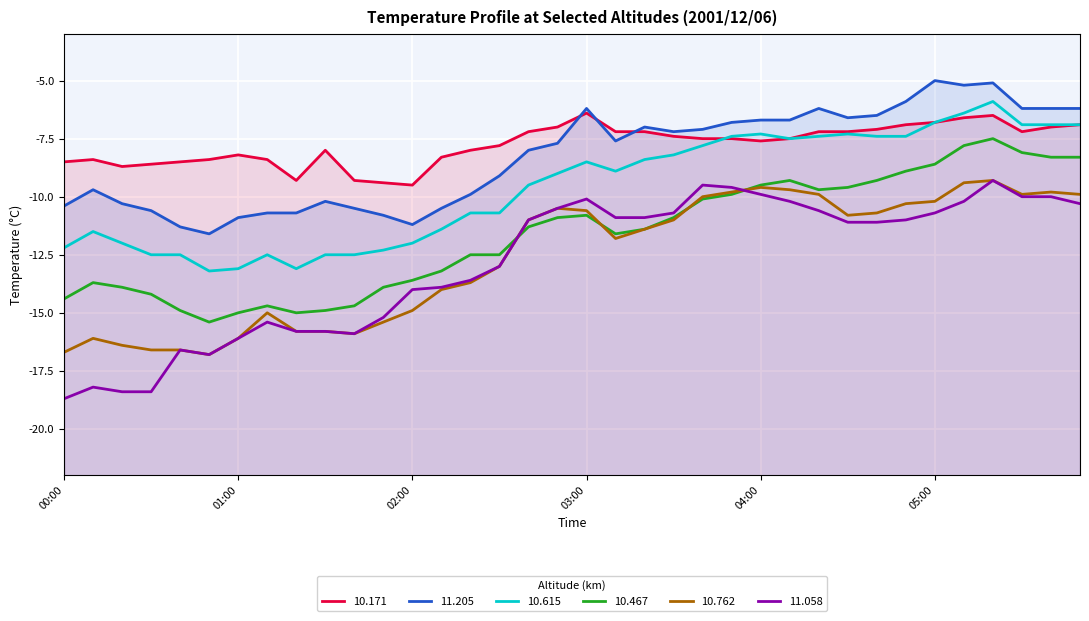

How many interior local peaks does the 10.171 series have?

5